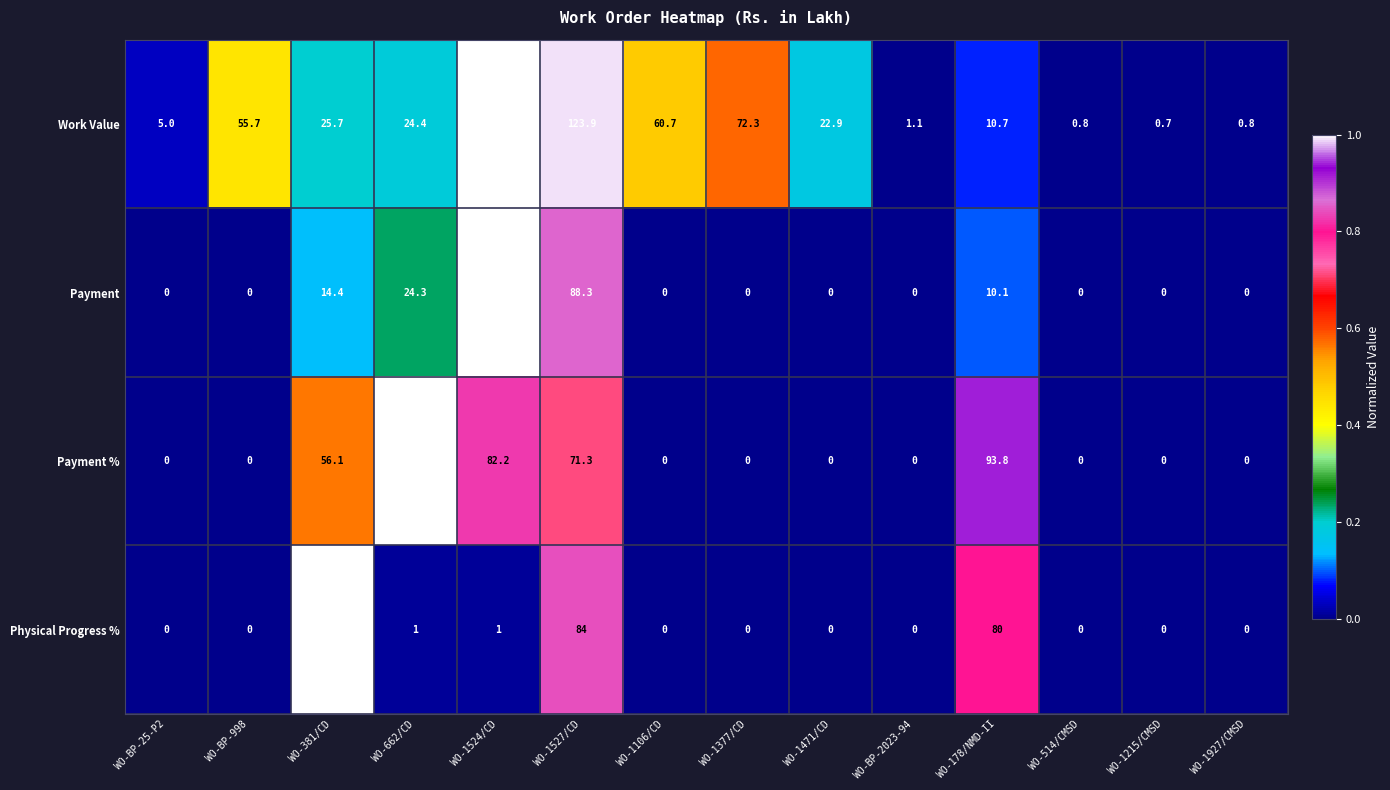

What is the minimum value for Work Value?

0.7